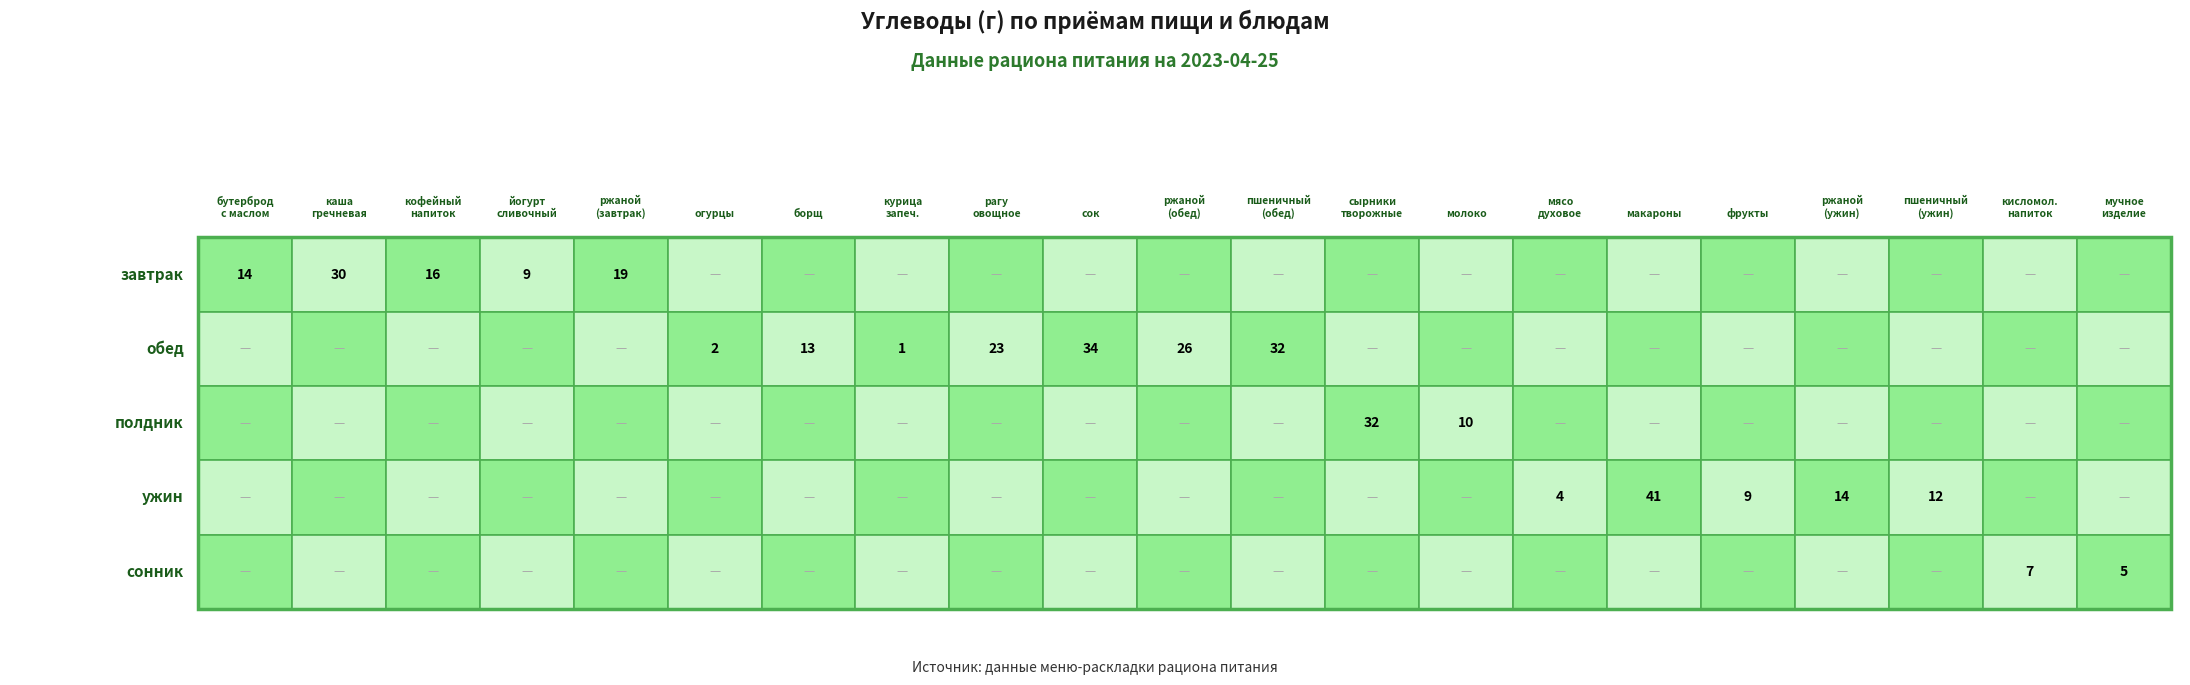

Which series has the largest total across all categories?

обед